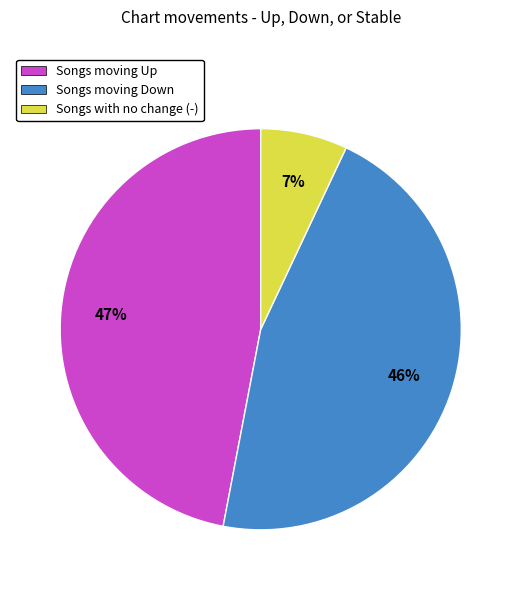

Is Songs moving Down the majority of the pie?

No